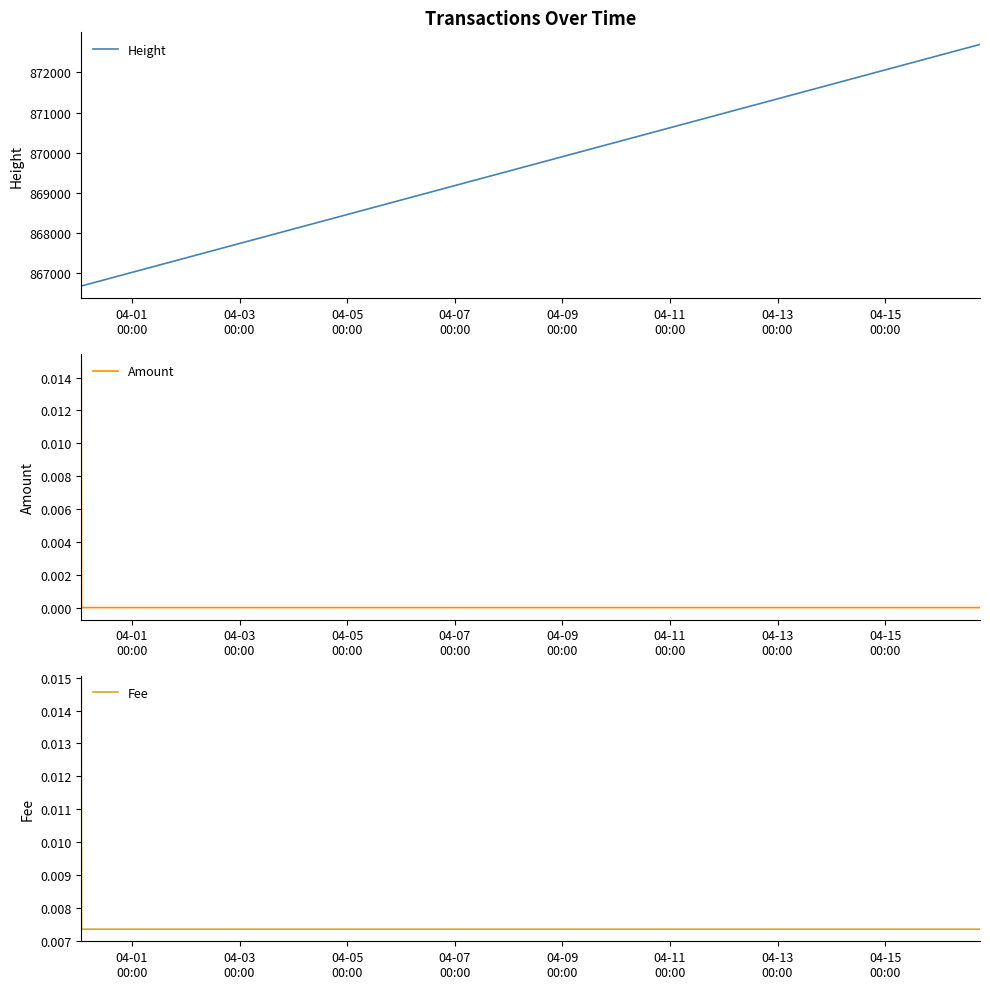

Reading right to left, list all the values displayed in this chart.

Height: 872697.0	866697.0	866688.0	866687.0
Amount: 0.0	0.0	0.0	0.0
Fee: 0.0	0.0	0.0	0.0